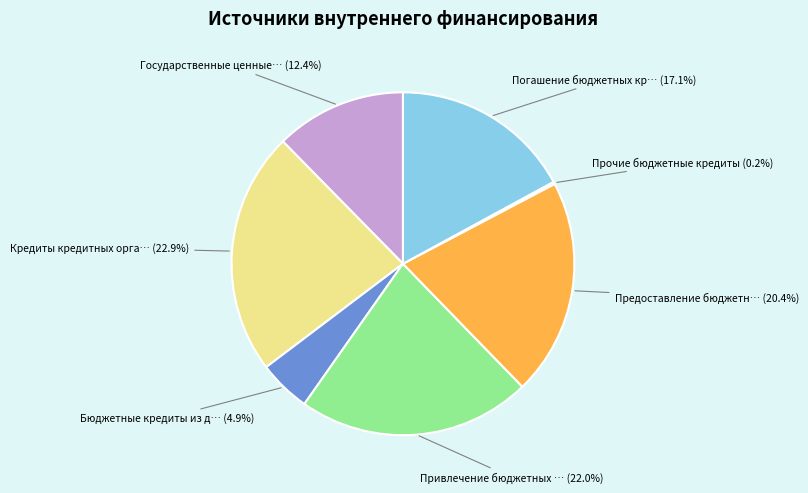

Is there a majority slice in this chart?

No